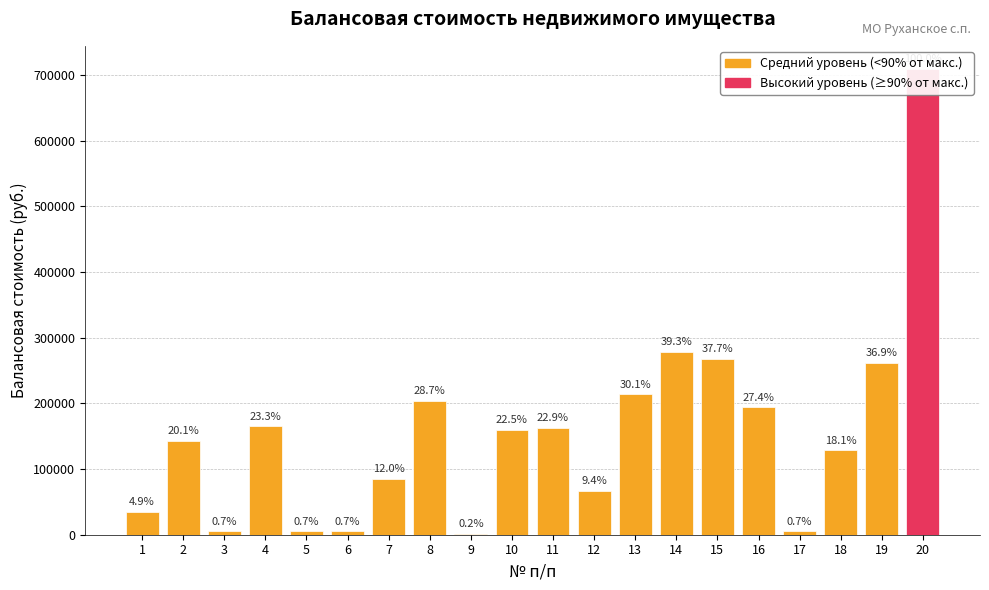

Does the chart contain any negative values?

No